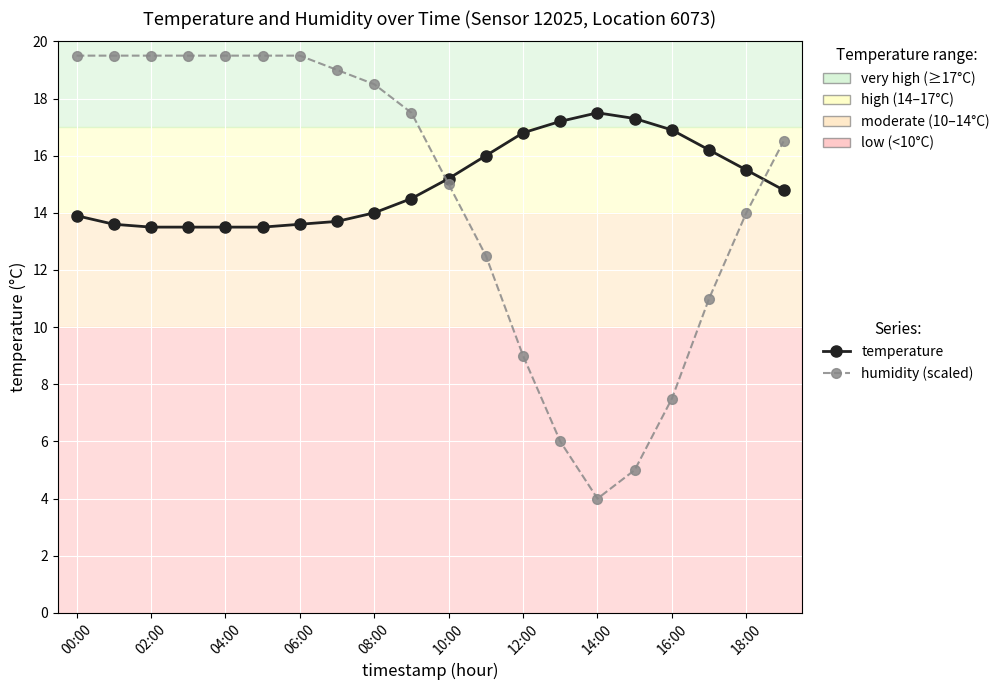

At how many categories does at least one series exceed 13?

20